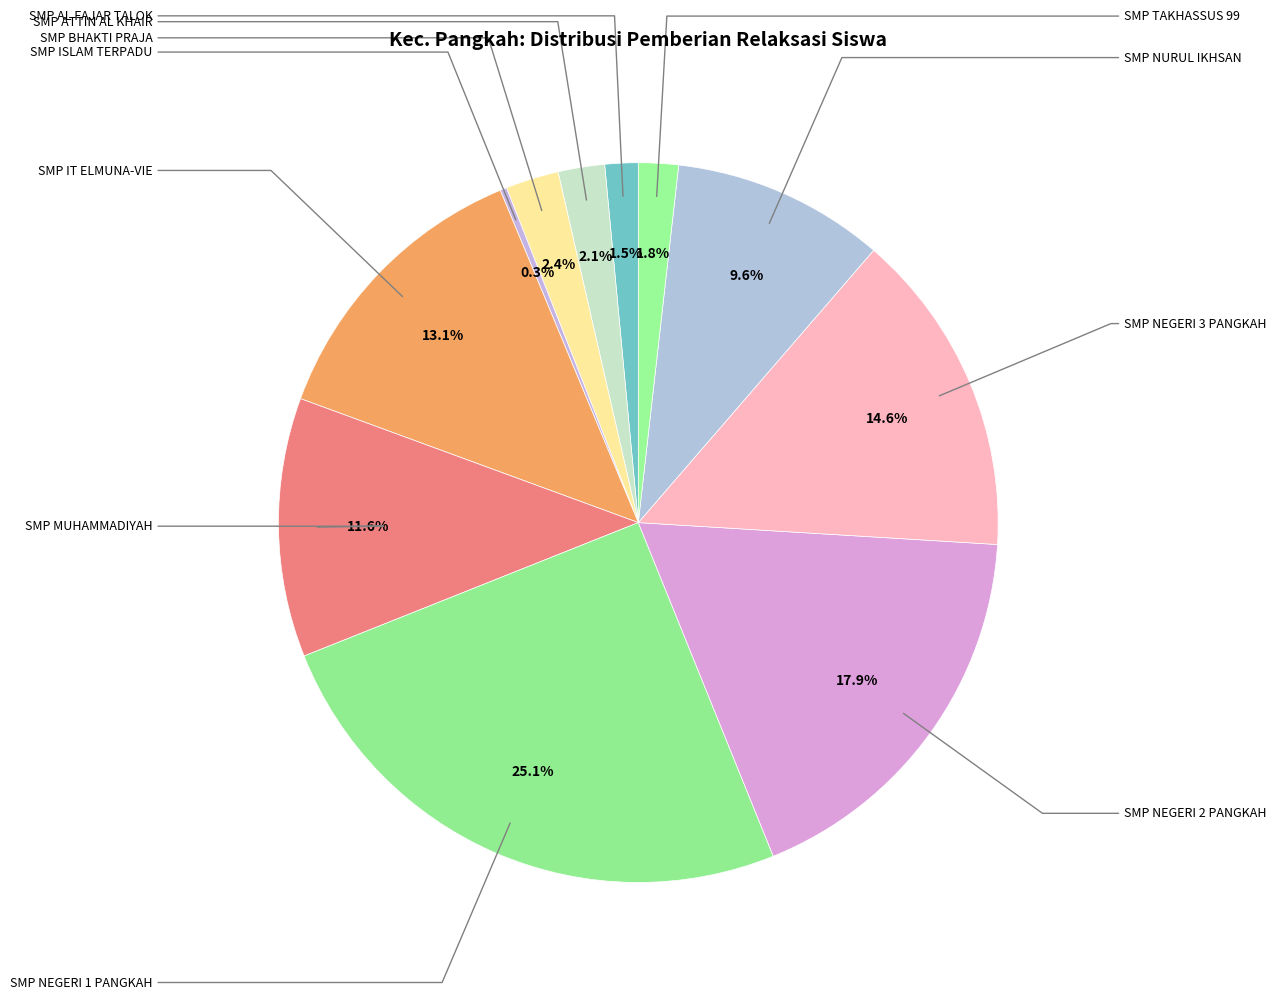

Is there any slice that represents more than half of the pie?

No